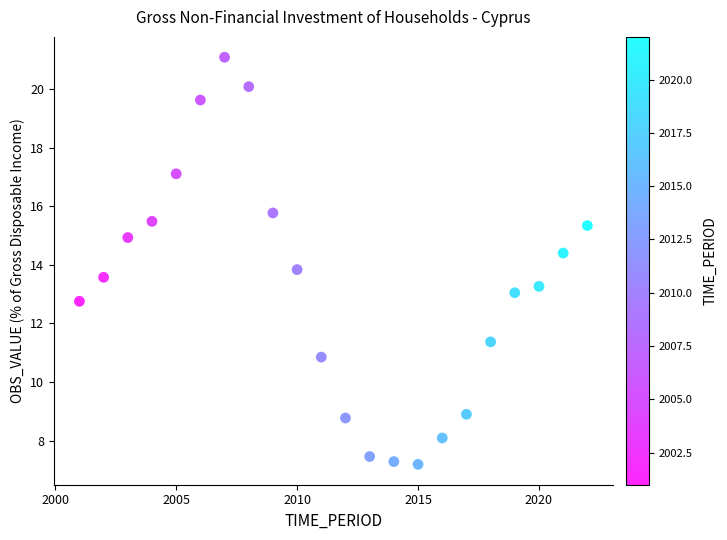

What Y value in the scatter plot is closest to 14?

13.8